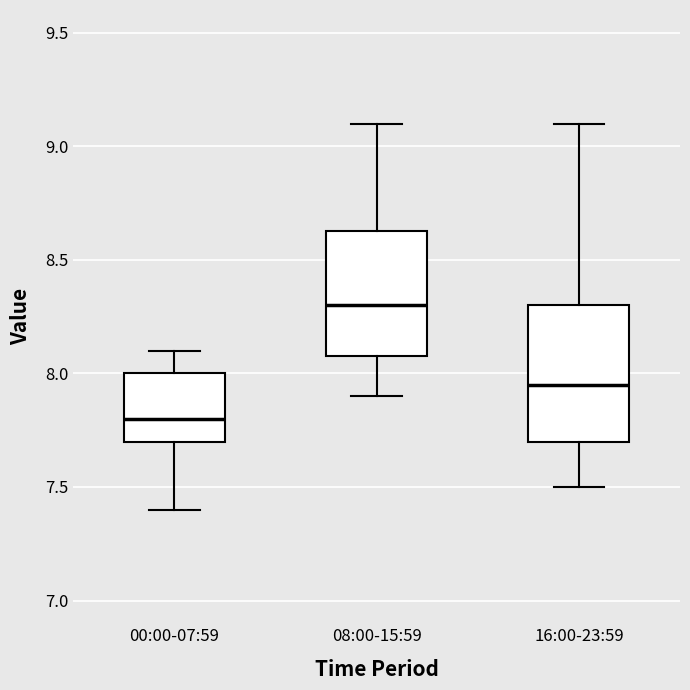

Where does the median line of the box for 16:00-23:59 sit on the y-axis? The values are not printed on the chart, so give them approximately, as read against the axis.

7.95